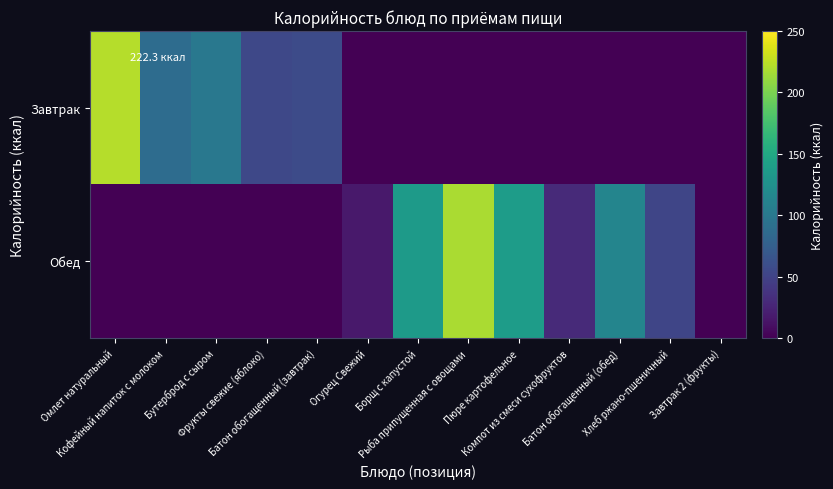

Reading left to right, what are all the values shown in this chart?

Завтрак: Омлет натуральный=222.3	Кофейный напиток с молоком=88.1	Бутерброд с сыром=100.5	Фрукты свежие (яблоко)=54.1	Батон обогащенный (завтрак)=57.5	Огурец Свежий=0.0	Борщ с капустой=0.0	Рыба припущенная с овощами=0.0	Пюре картофельное=0.0	Компот из смеси сухофруктов=0.0	Батон обогащенный (обед)=0.0	Хлеб ржано-пшеничный=0.0	Завтрак 2 (фрукты)=0.0
Обед: Омлет натуральный=0.0	Кофейный напиток с молоком=0.0	Бутерброд с сыром=0.0	Фрукты свежие (яблоко)=0.0	Батон обогащенный (завтрак)=0.0	Огурец Свежий=17.0	Борщ с капустой=136.5	Рыба припущенная с овощами=218.0	Пюре картофельное=138.0	Компот из смеси сухофруктов=30.0	Батон обогащенный (обед)=114.0	Хлеб ржано-пшеничный=52.0	Завтрак 2 (фрукты)=0.0